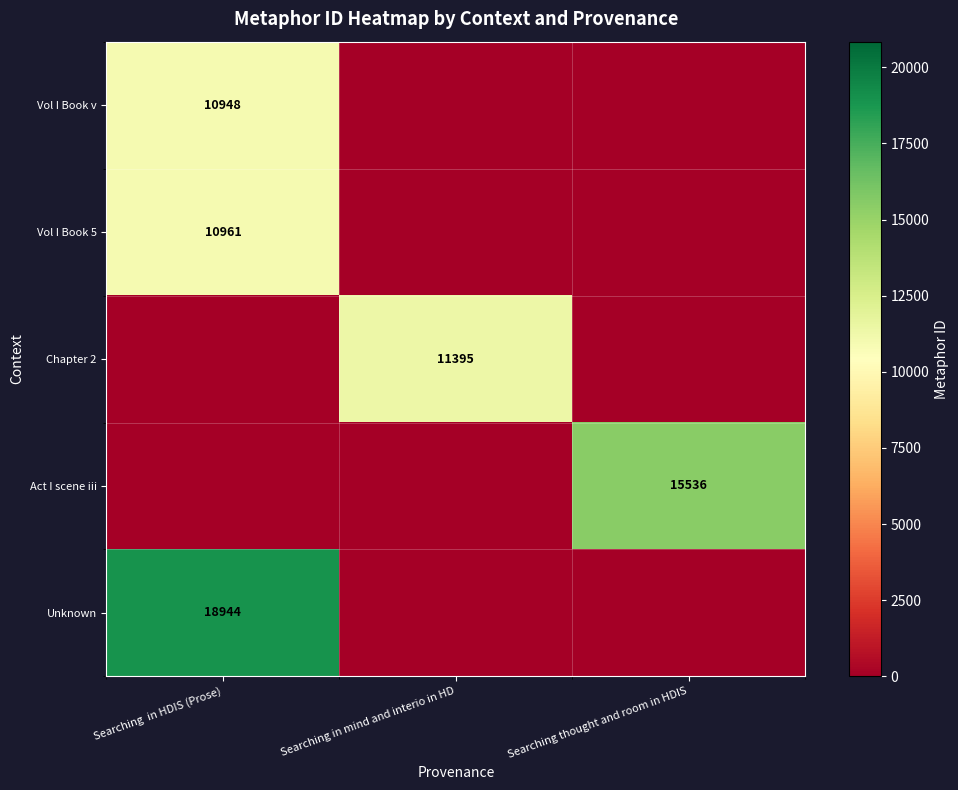

Which category has the lowest value across all series?

Searching in mind and interio in HD